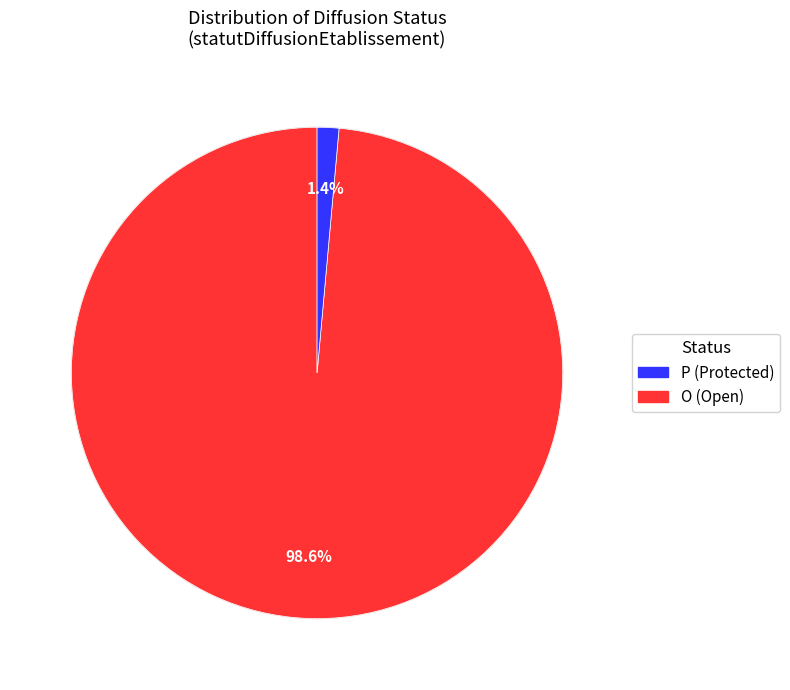

Is there a majority slice in this chart?

Yes